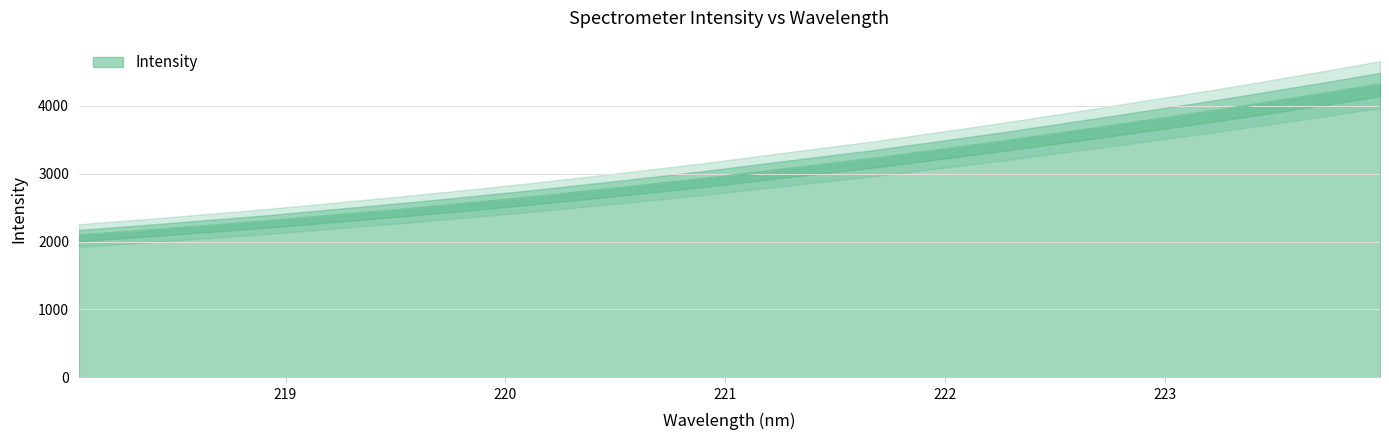

What is the difference between the maximum and minimum values?

2225.5